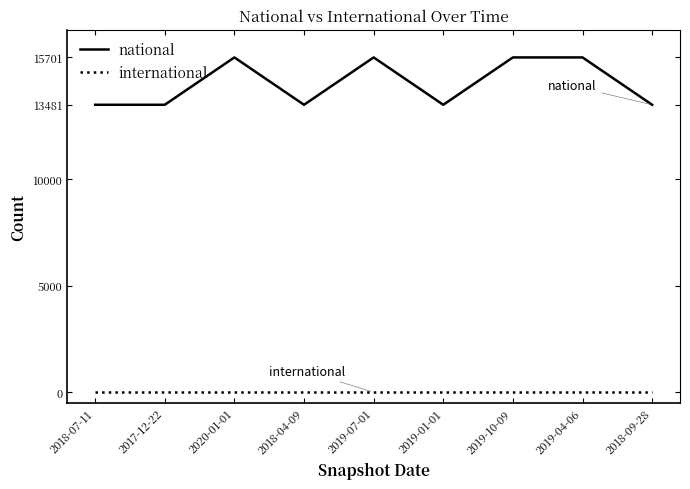

What position from the left is 2018-04-09?

4